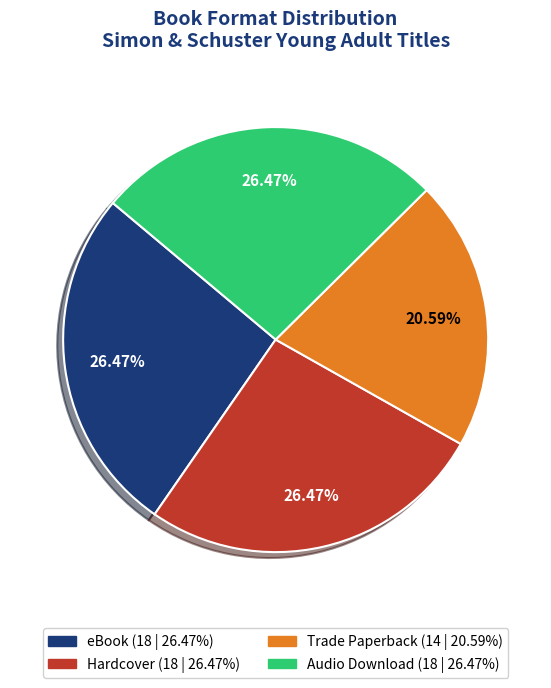

What is the total percentage of Hardcover and Trade Paperback?

47.1%